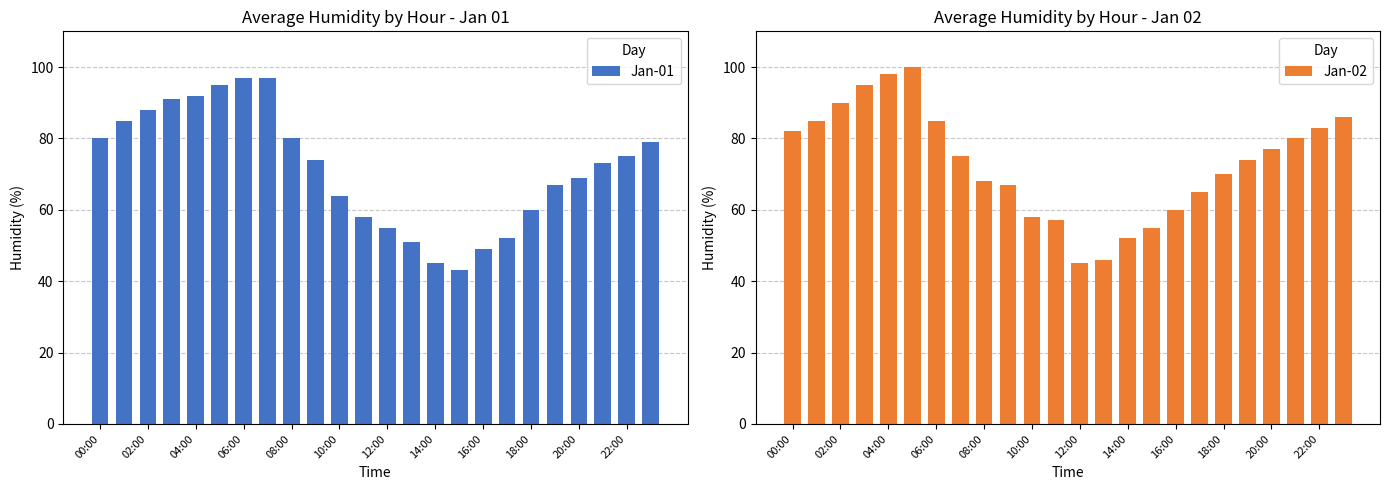

What is the approximate value of Jan-01 at 13, to the nearest 10?

50